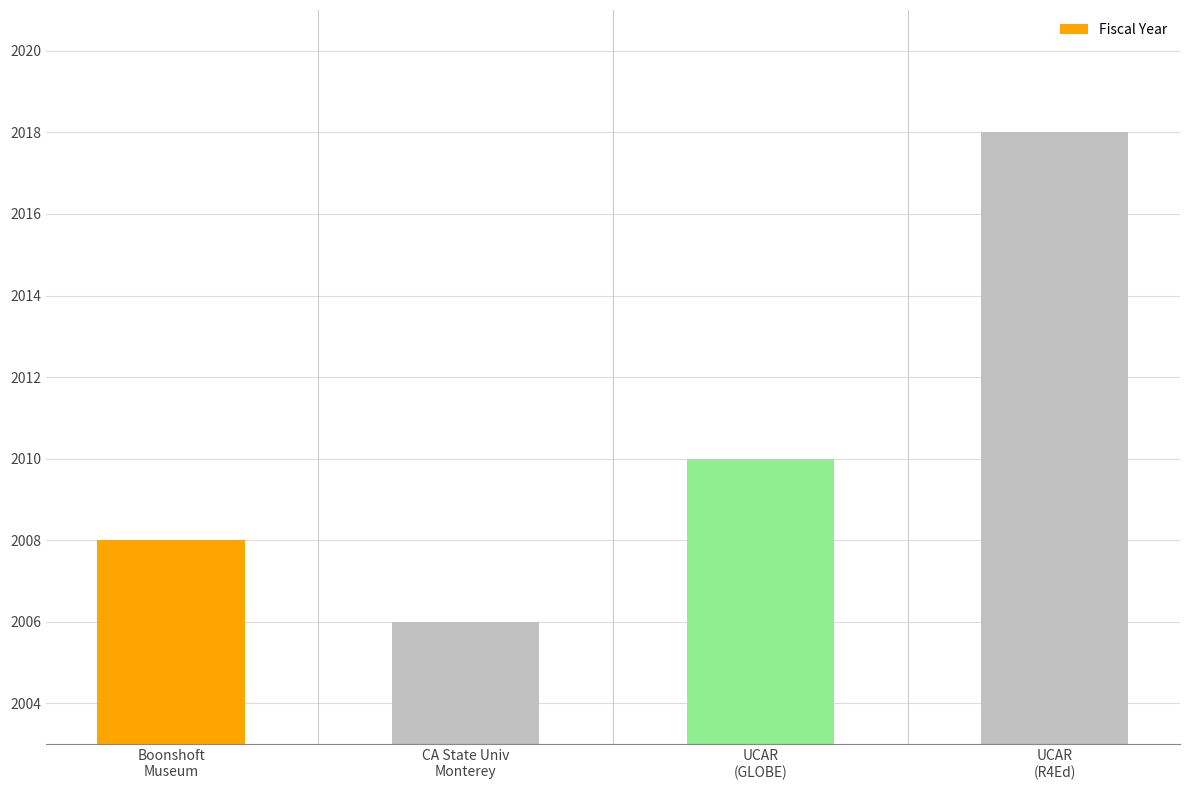

Reading left to right, list all the values displayed in this chart.

2008	2006	2010	2018